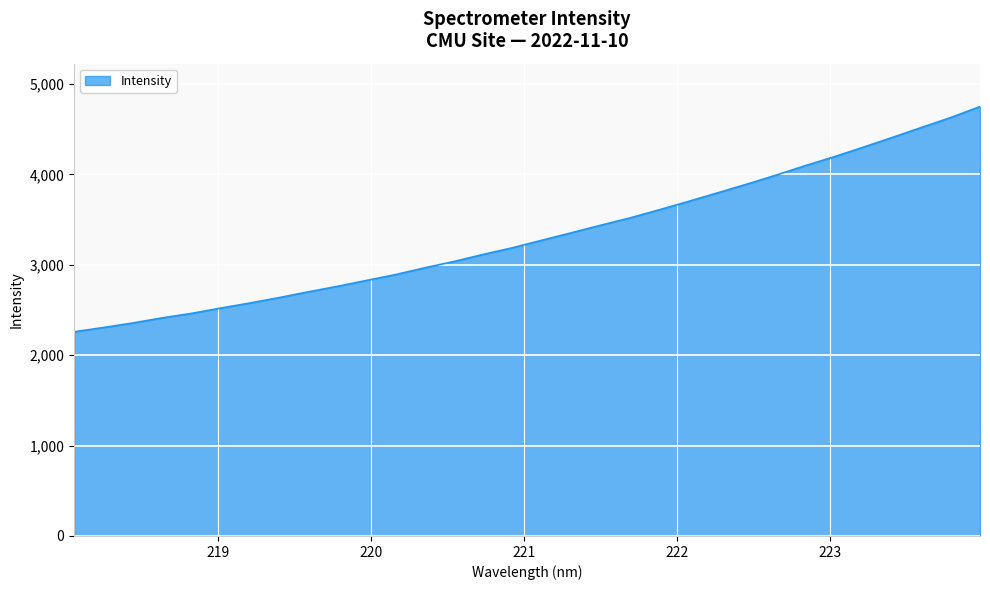

What is the greatest value displayed?

4749.8